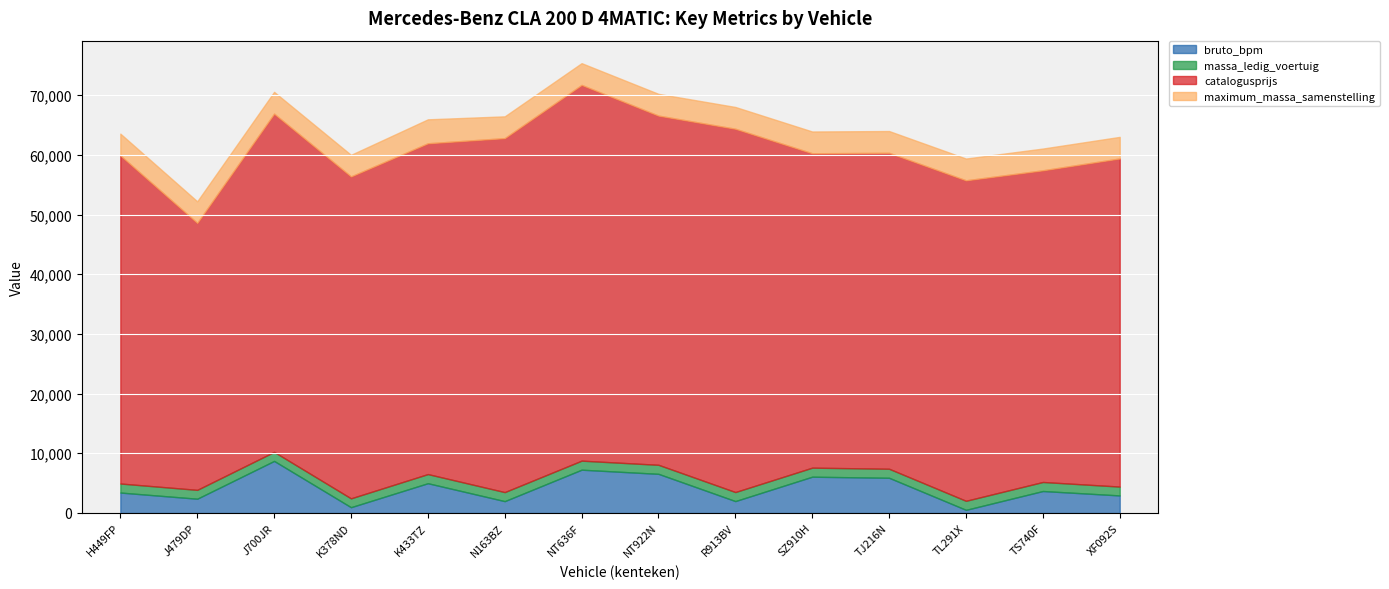

Reading left to right, list all the values displayed in this chart.

bruto_bpm: H449FP=3399	J479DP=2365	J700JR=8700	K378ND=943	K433TZ=4964	N163BZ=1959	NT636F=7230	NT922N=6534	R913BV=1968	SZ910H=6057	TJ216N=5872	TL291X=500	TS740F=3656	XF092S=2915
massa_ledig_voertuig: H449FP=1515	J479DP=1485	J700JR=1515	K378ND=1485	K433TZ=1530	N163BZ=1515	NT636F=1515	NT922N=1515	R913BV=1515	SZ910H=1515	TJ216N=1515	TL291X=1515	TS740F=1515	XF092S=1485
catalogusprijs: H449FP=54990	J479DP=44746	J700JR=56690	K378ND=53957	K433TZ=55444	N163BZ=59329	NT636F=62978	NT922N=58526	R913BV=60891	SZ910H=52692	TJ216N=52952	TL291X=53715	TS740F=52238	XF092S=54995
maximum_massa_samenstelling: H449FP=3650	J479DP=3615	J700JR=3650	K378ND=3615	K433TZ=4015	N163BZ=3650	NT636F=3645	NT922N=3645	R913BV=3650	SZ910H=3650	TJ216N=3650	TL291X=3650	TS740F=3645	XF092S=3615